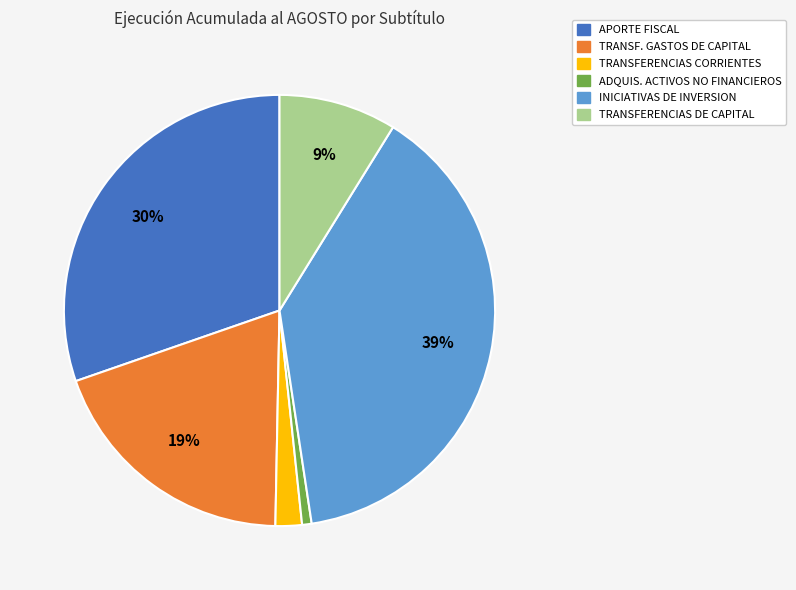

To the nearest percent, what is the average slice percentage?

17%